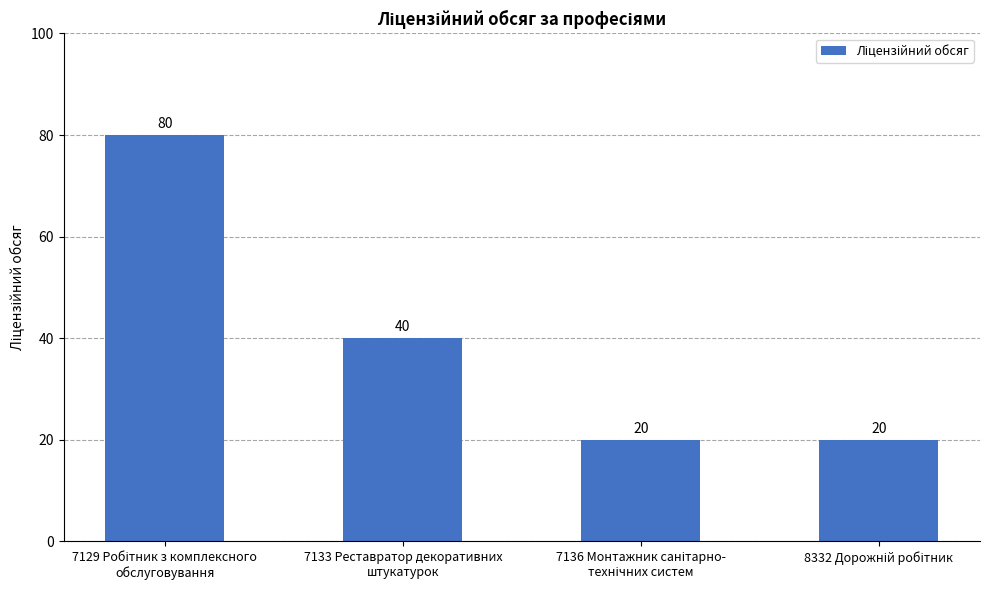

What is the value of the 1st bar from the left?

80